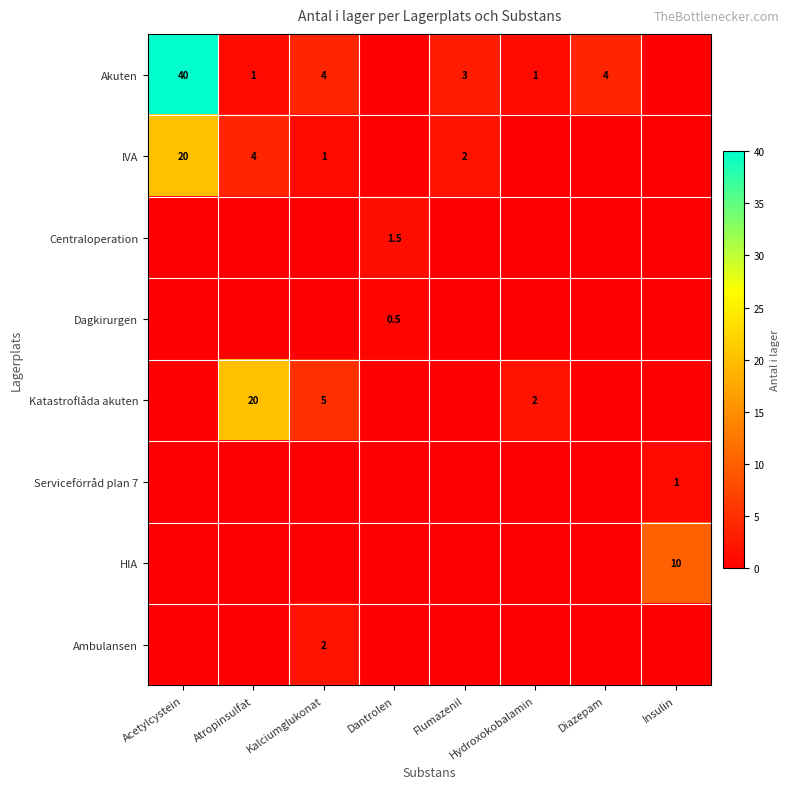

Which category has the highest value across all series?

Acetylcystein